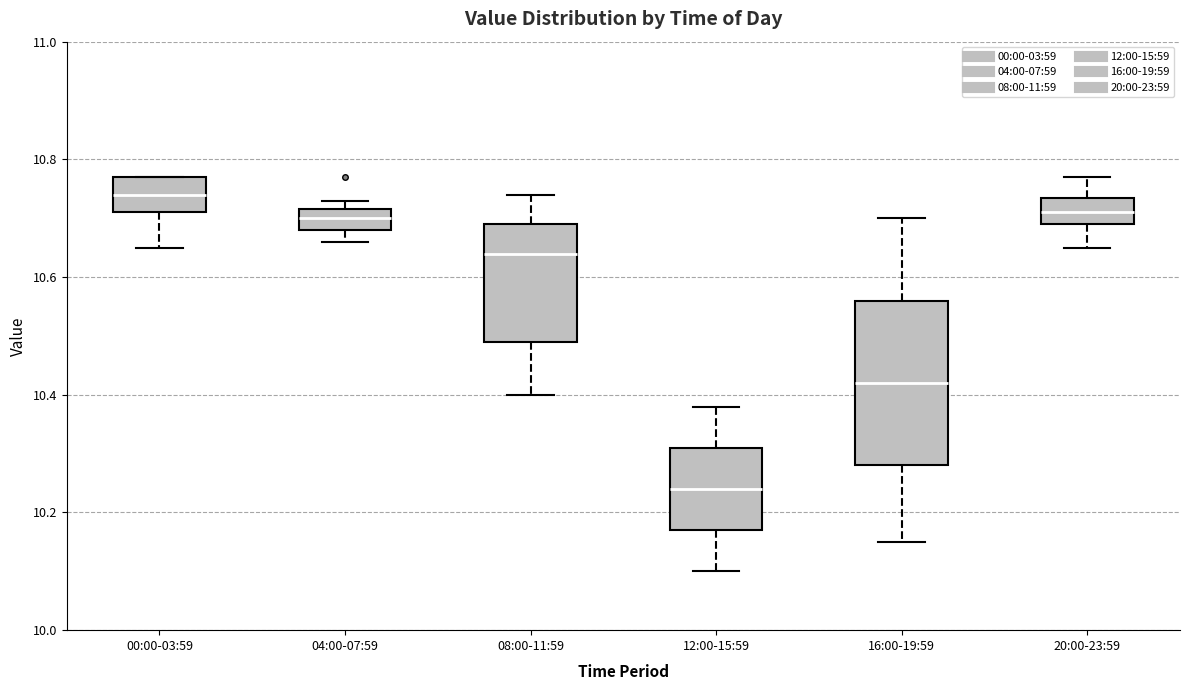

Reading left to right, read every box against the y-axis: the position of its median line, the range the box covers, and the ends of its whiskers. The values are not printed on the chart, so give them approximately, as read against the axis.

00:00-03:59: median 10.74, box 10.72 to 10.78, whiskers 10.66 to 10.78
04:00-07:59: median 10.70, box 10.68 to 10.72, whiskers 10.66 to 10.74
08:00-11:59: median 10.64, box 10.50 to 10.70, whiskers 10.40 to 10.74
12:00-15:59: median 10.24, box 10.18 to 10.32, whiskers 10.10 to 10.38
16:00-19:59: median 10.42, box 10.28 to 10.56, whiskers 10.16 to 10.70
20:00-23:59: median 10.72, box 10.70 to 10.74, whiskers 10.66 to 10.78